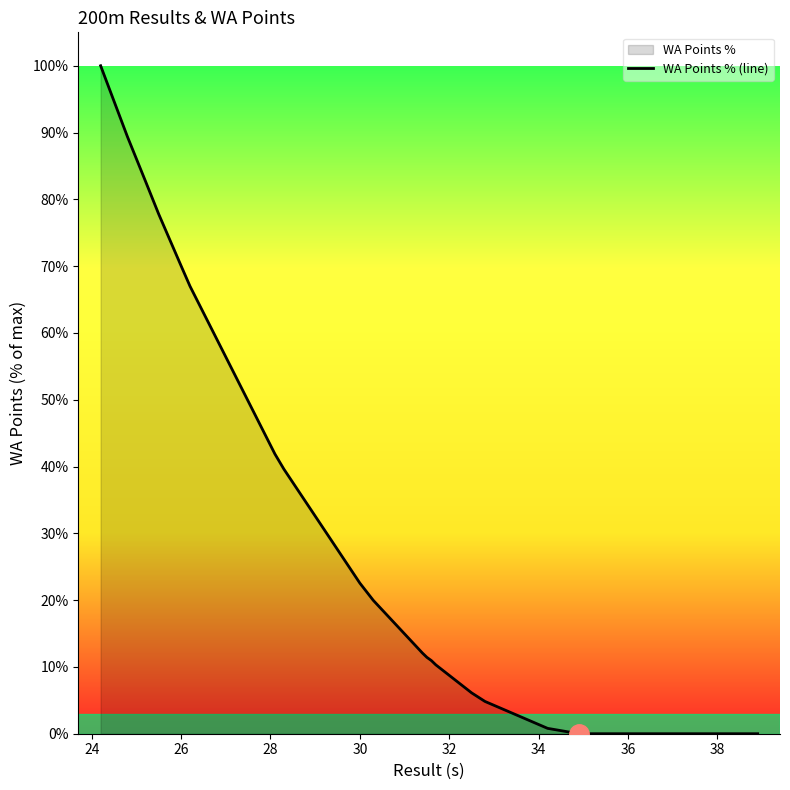

What is the greatest value displayed?

100.0